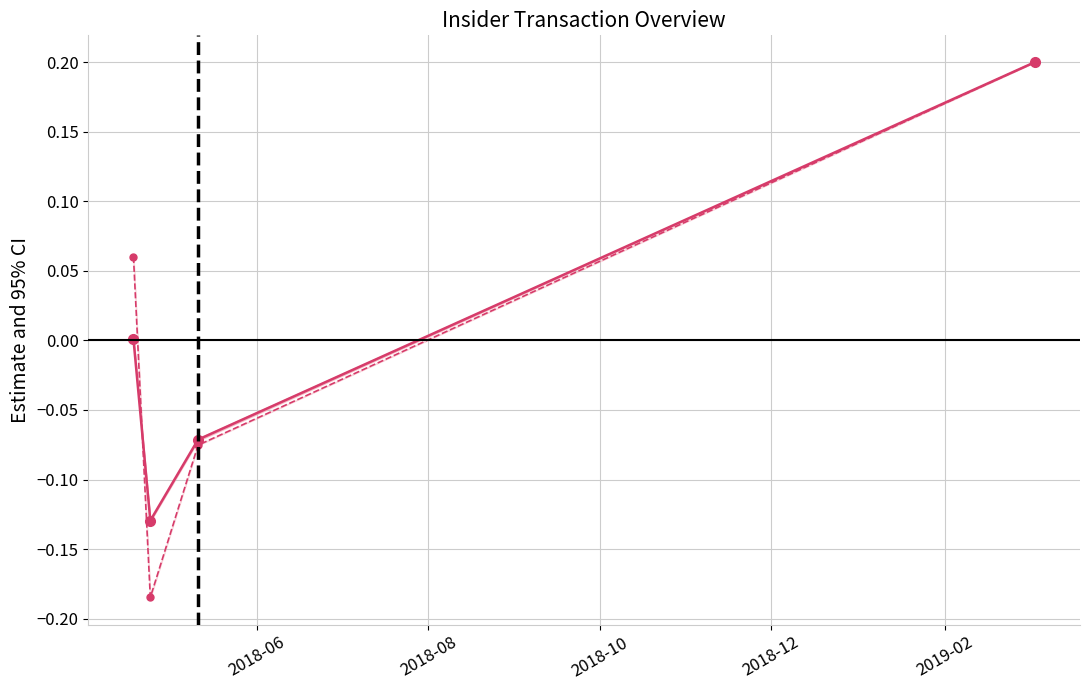

Between 2018-10 and 2018-12, which series saw the biggest shift?

transactionValue